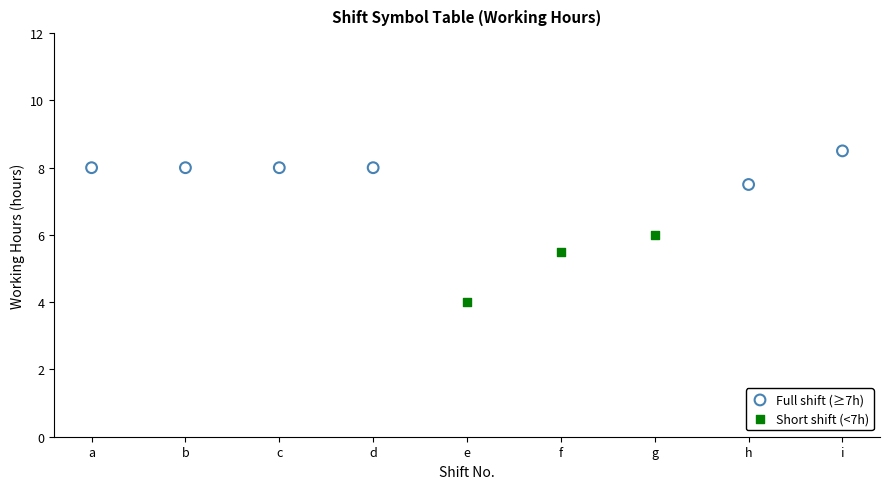

Which series has the largest Y range (max minus min)?

Short shift (<7h)